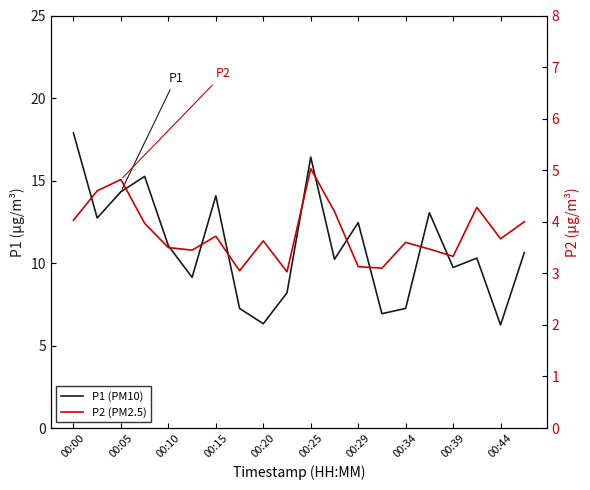

What is the maximum value for P2 (PM2.5)?

5.0